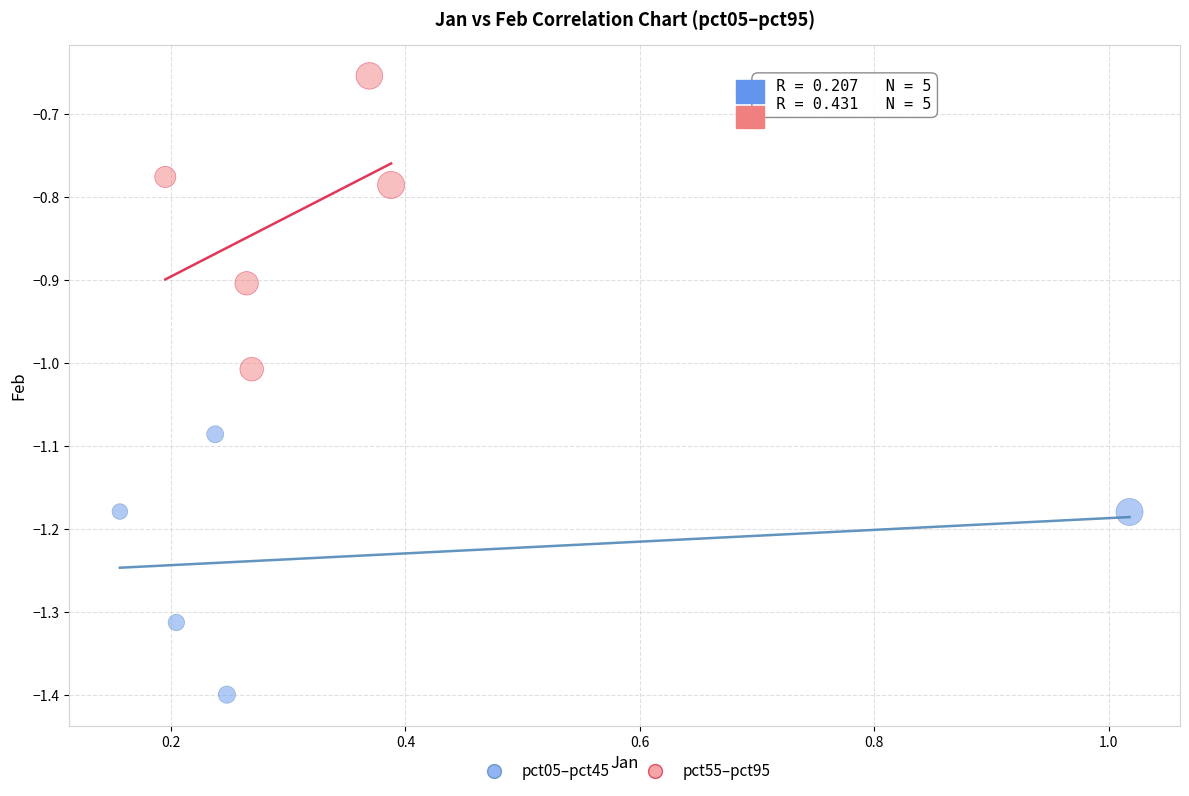

What are all the series names shown in the legend?

pct05–pct45, pct55–pct95